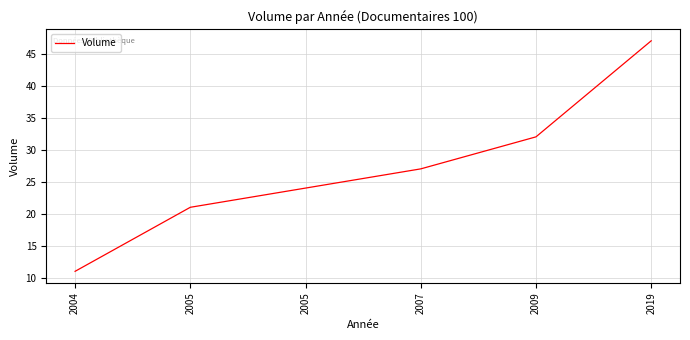

Reading left to right, extract all data points from this chart.

2004=11	2005=21	2005=24	2007=27	2009=32	2019=47